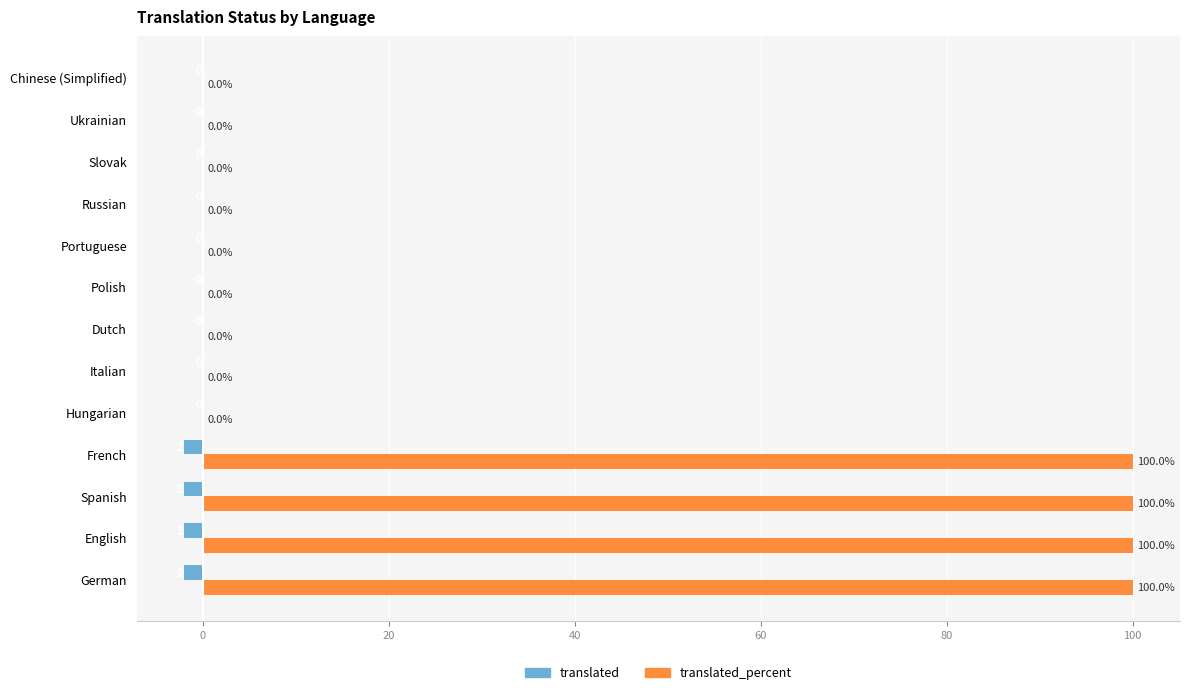

Read the translated_percent value at German, to the nearest 5.

100